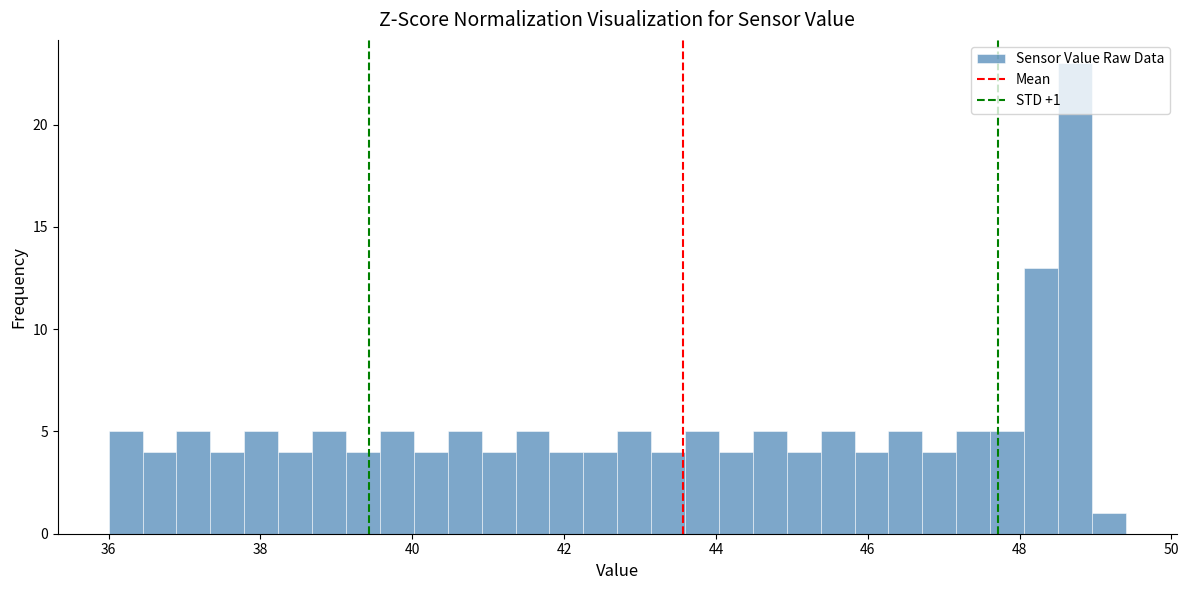

Around what value on the x-axis is the tallest bar? Give the approximate position of its centre, as read against the axis.

48.8